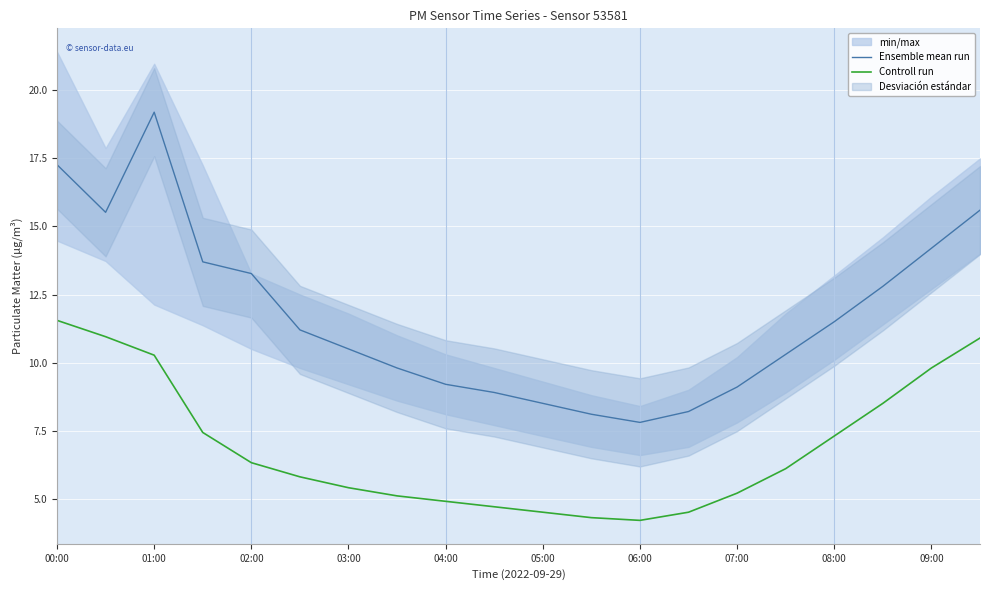

True or false: Controll run and Ensemble mean run intersect in this chart.

False